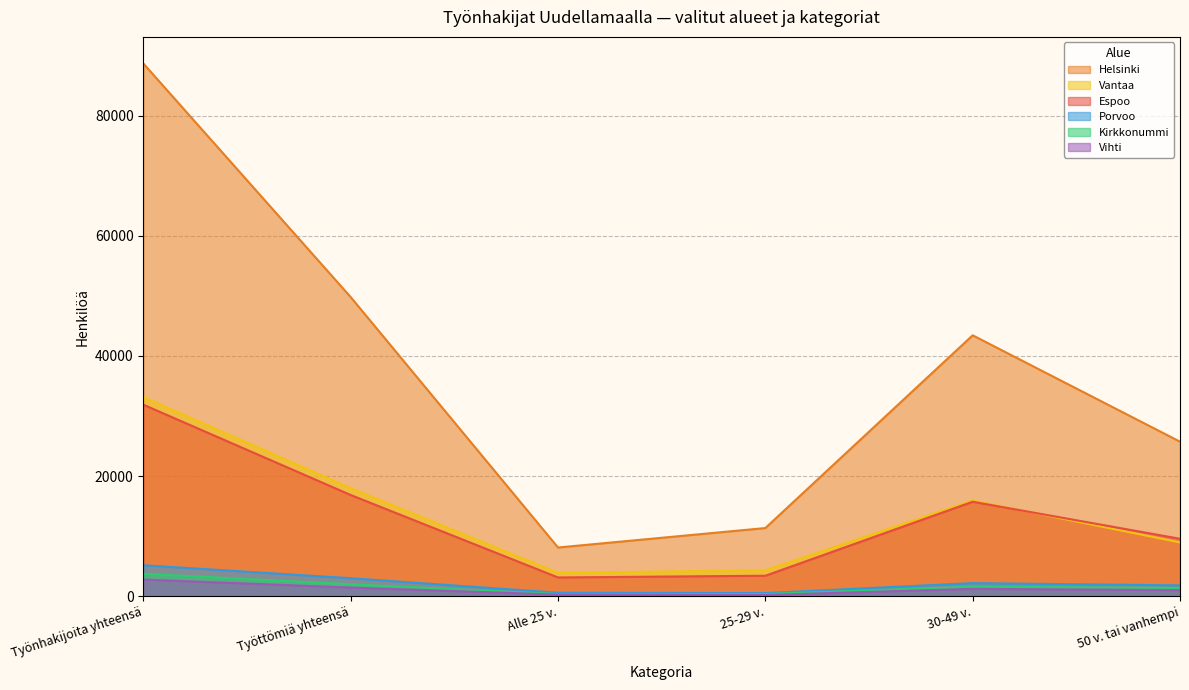

Is the value of Porvoo at 50 v. tai vanhempi greater than the value of Vantaa at 50 v. tai vanhempi?

No